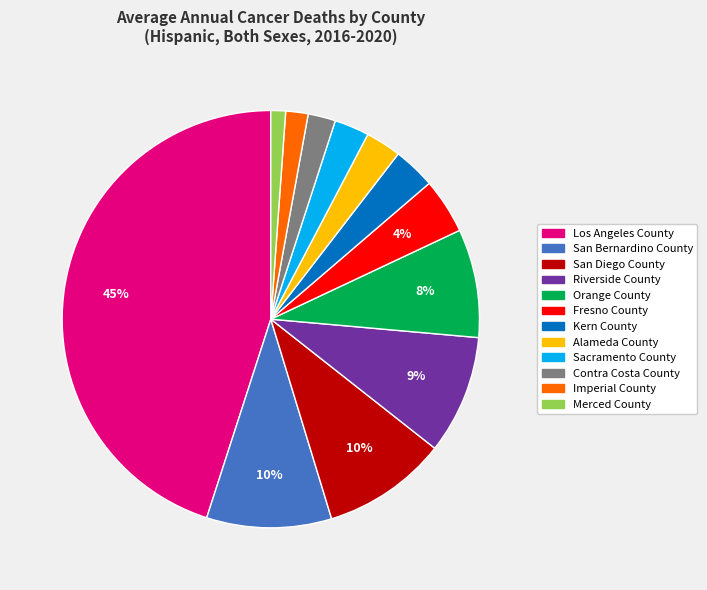

Combined, do San Bernardino County and Orange County account for over 50%?

No